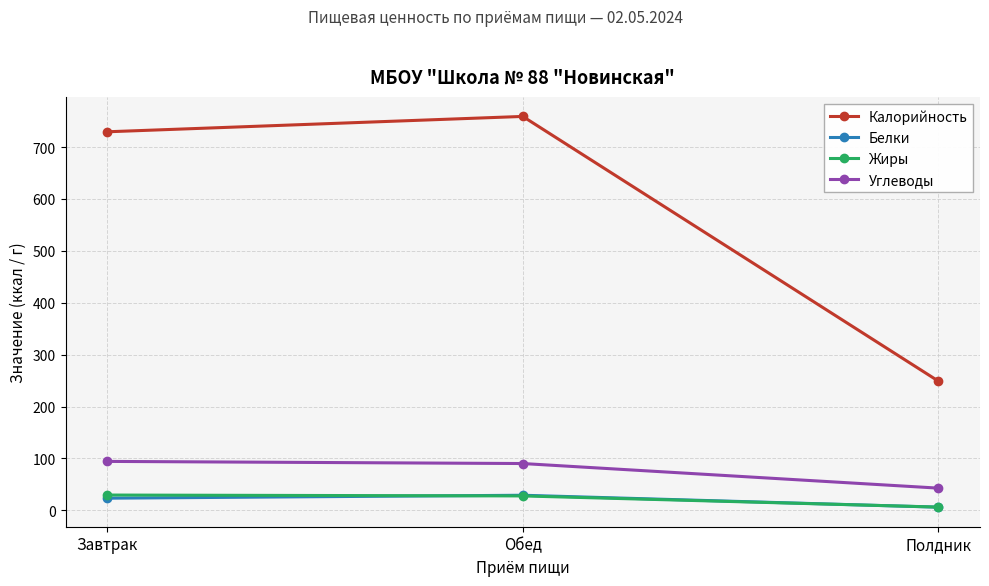

What value does the Белки series have at Завтрак?

23.5